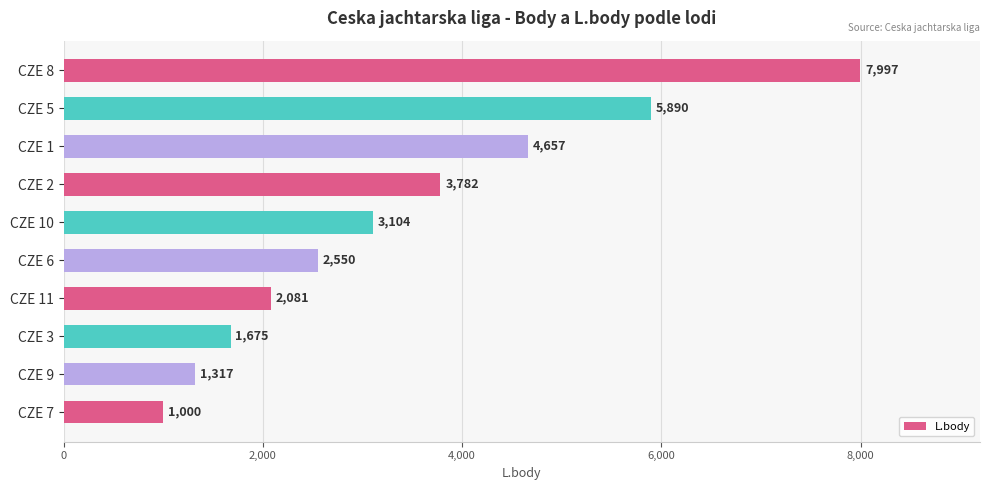

Rank the categories by value from lowest to highest.

CZE 7, CZE 9, CZE 3, CZE 11, CZE 6, CZE 10, CZE 2, CZE 1, CZE 5, CZE 8